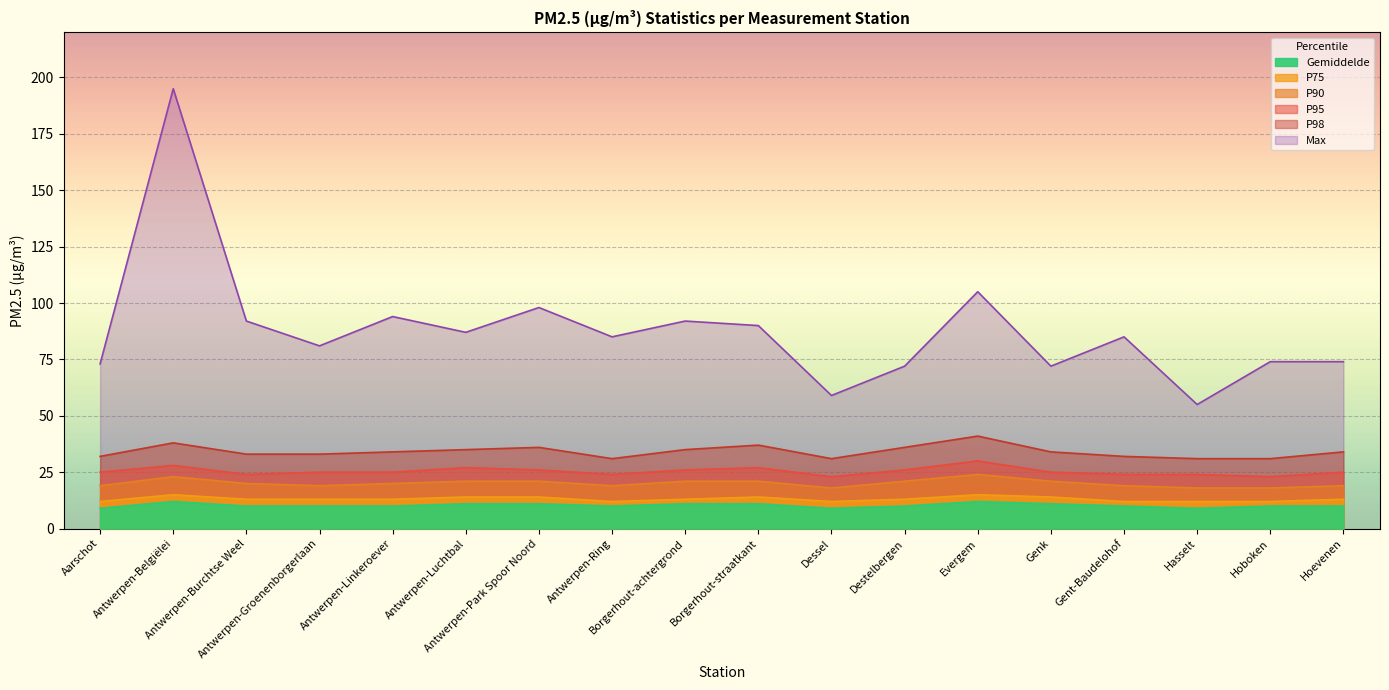

What is the lowest value of the Gemiddelde series?

9